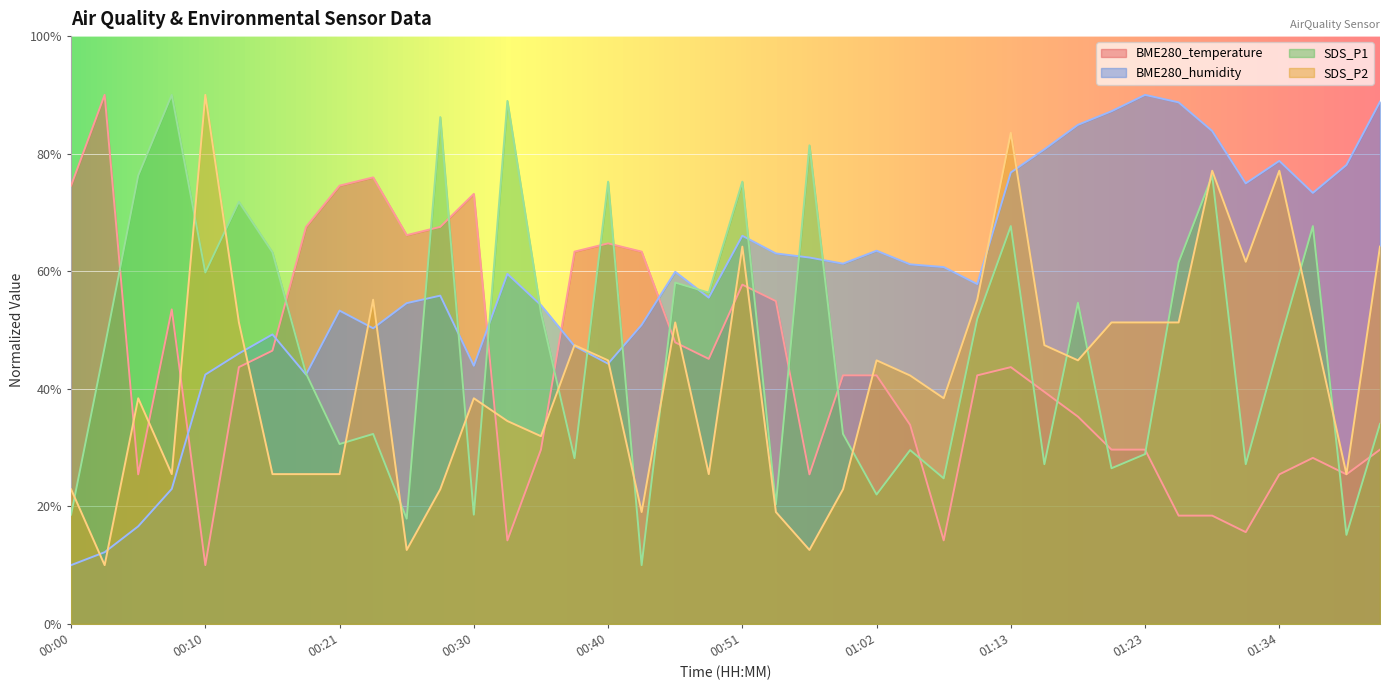

List the series in order of their peak value, lowest first.

BME280_temperature, BME280_humidity, SDS_P1, SDS_P2